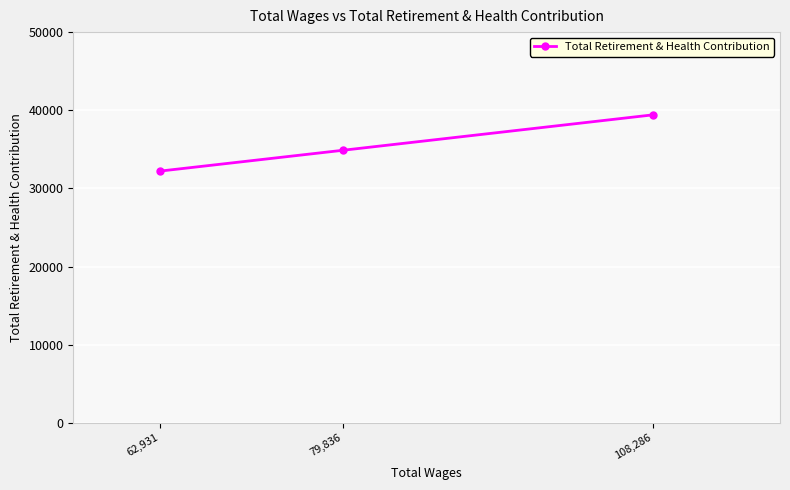

What is the greatest value displayed?

39412